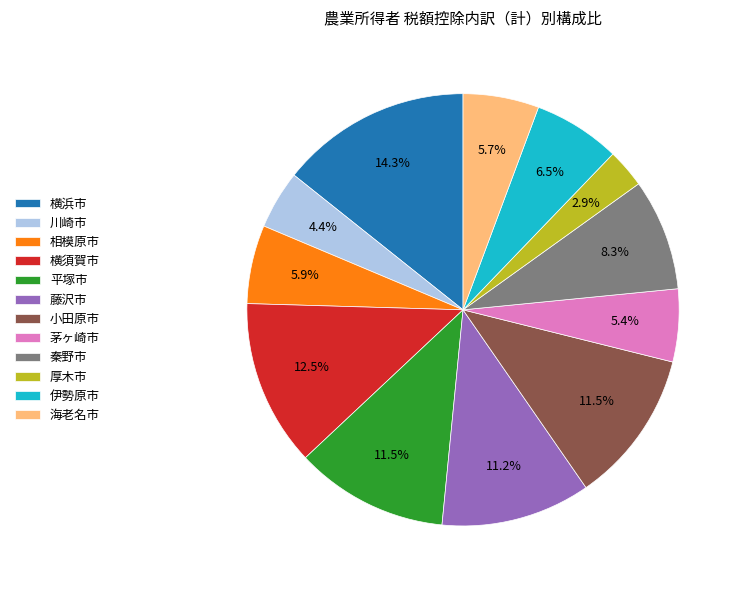

Do 秦野市 and 横須賀市 together represent more than half of the pie?

No